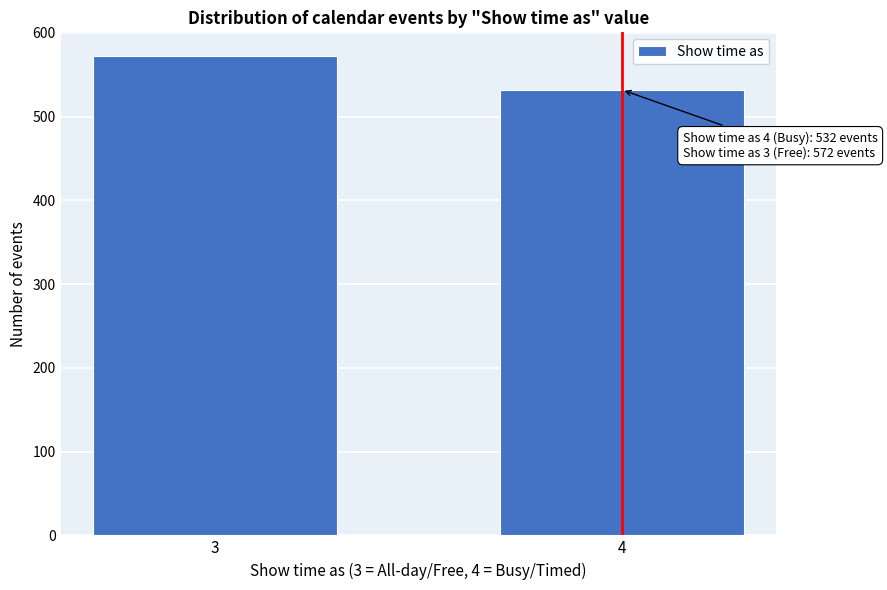

Reading right to left, what are all the values shown in this chart?

532	572